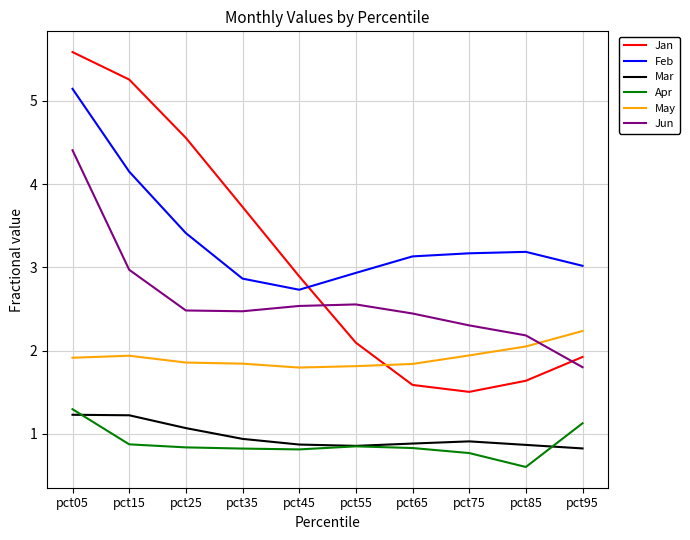

Between pct25 and pct55, which series saw the biggest shift?

Jan